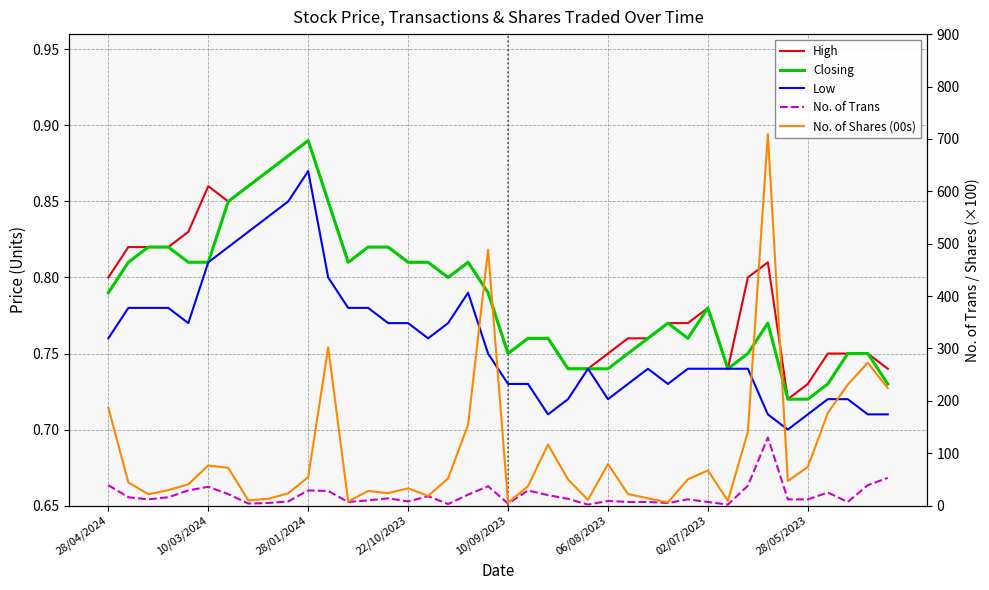

Where is High nearest to the value 0?

34